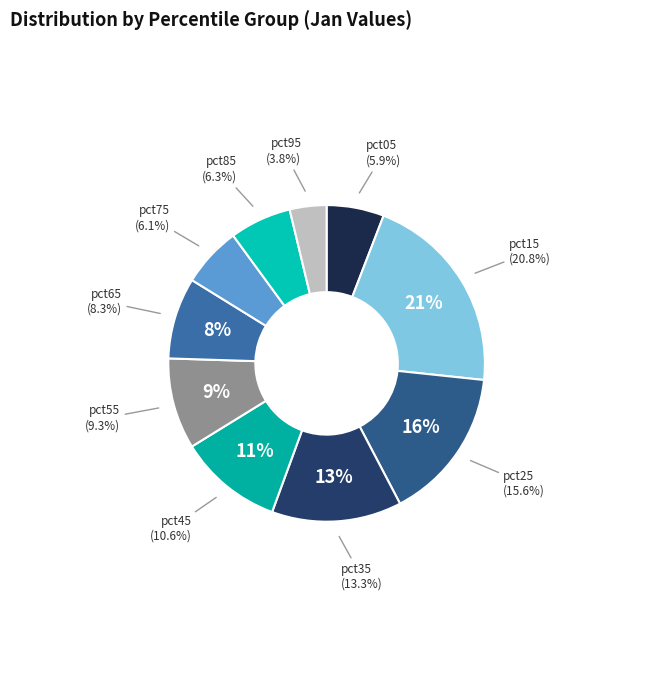

What portion of the pie excludes pct95?

96.2%